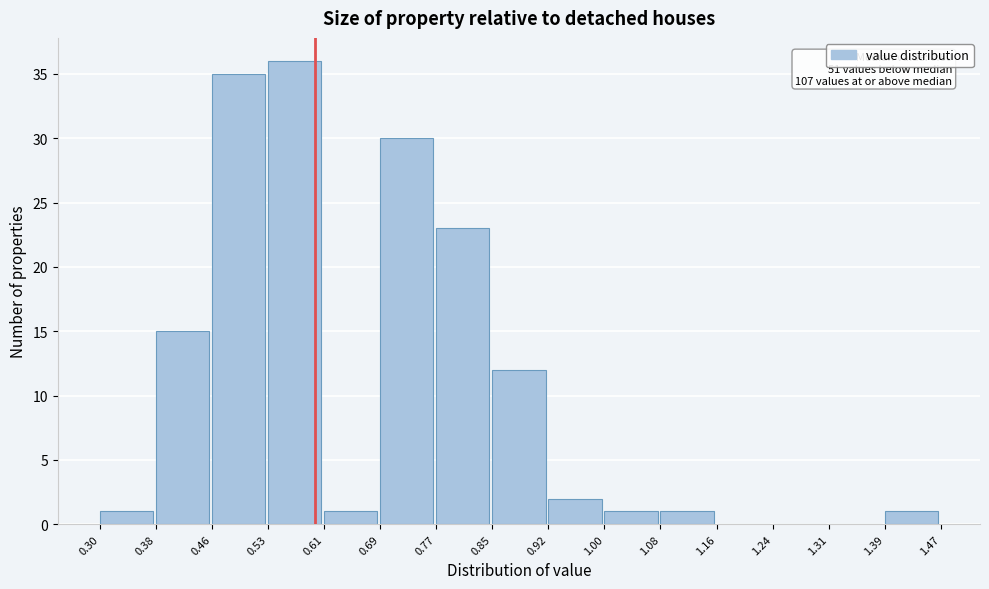

Over which range of the x-axis is the bar tallest?

0.53 to 0.61